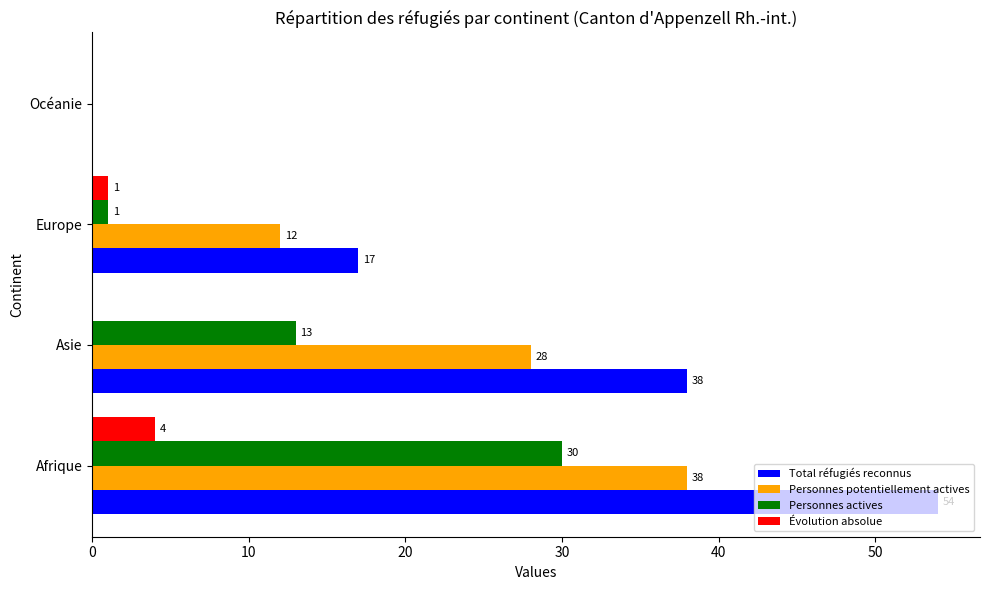

What is the sum of all Total réfugiés reconnus values?

109